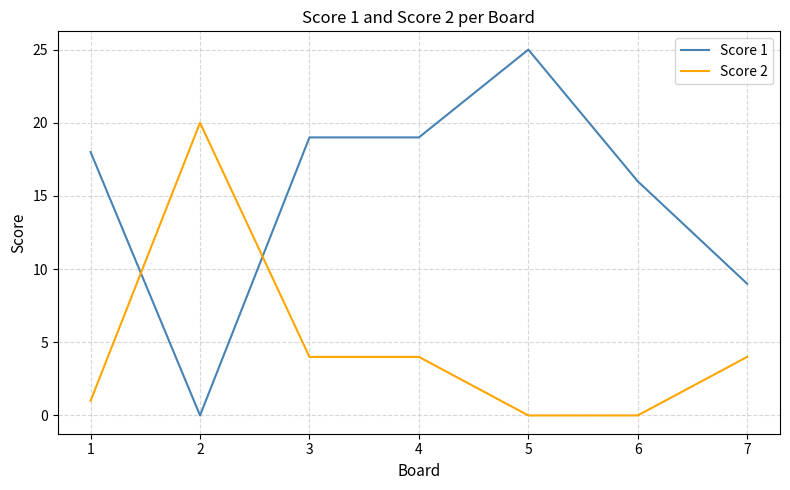

Is it true that Score 1 equals 25 at 4?

False